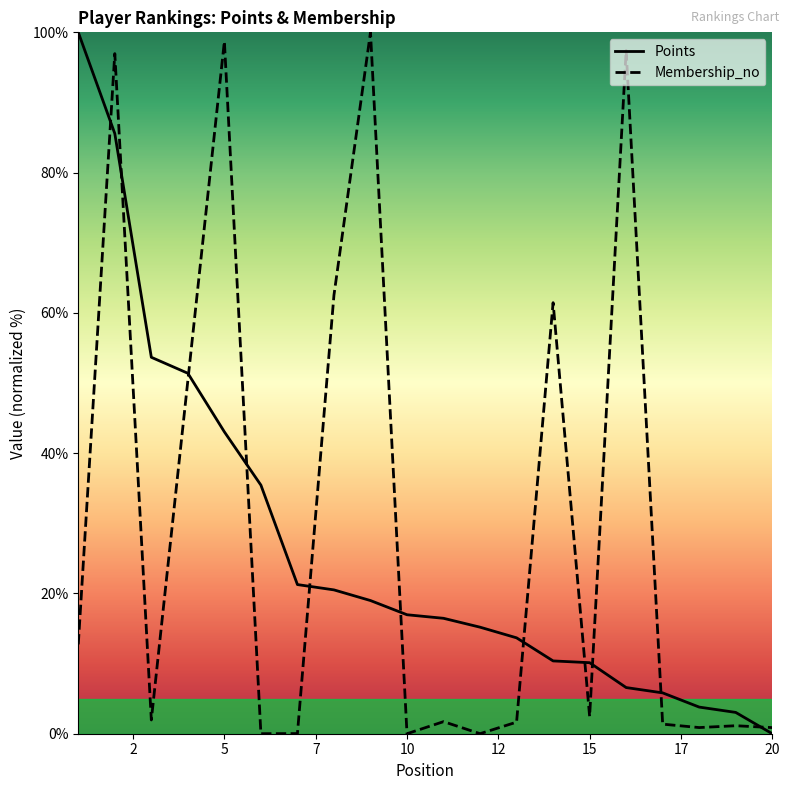

True or false: Points has more than 1 points higher than both neighbors.

False